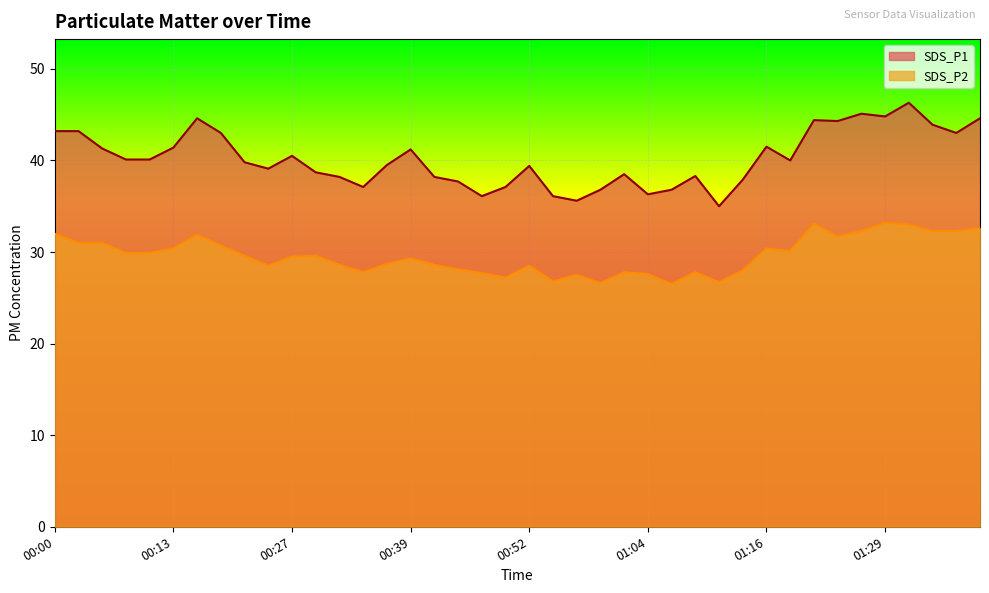

What is the label of the 16th point from the right?

01:01